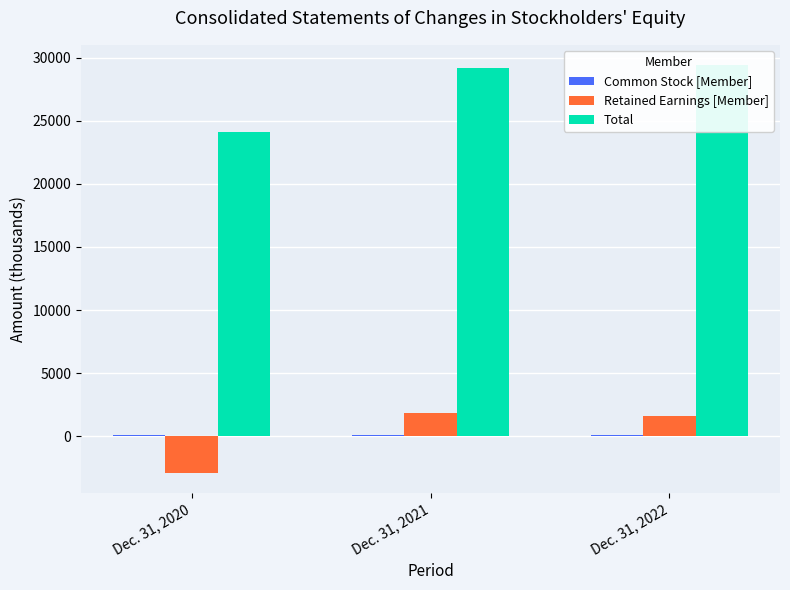

At which label does Retained Earnings [Member] first exceed 1620?

Dec. 31, 2021